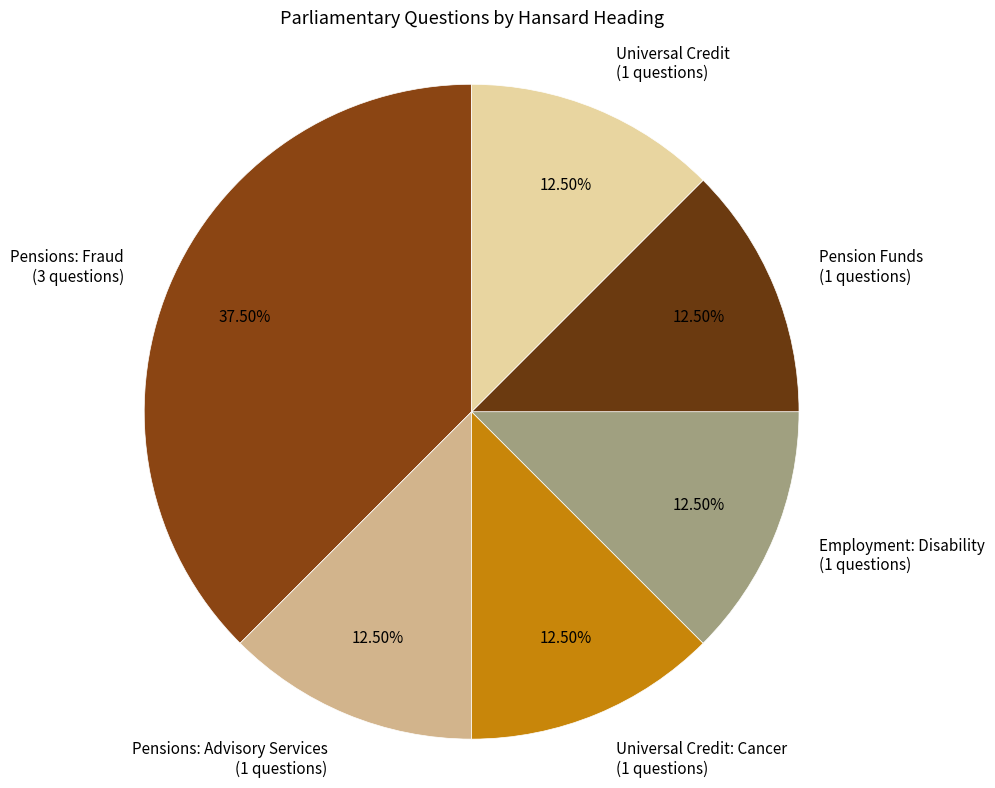

Combined, do Universal Credit (1 questions) and Universal Credit: Cancer (1 questions) account for over 50%?

No